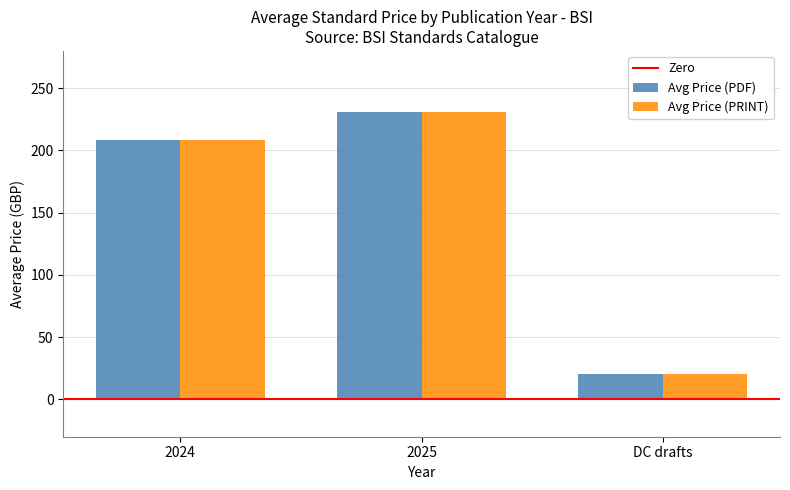

What is the average value of the Avg Price (PRINT) series?

153.2